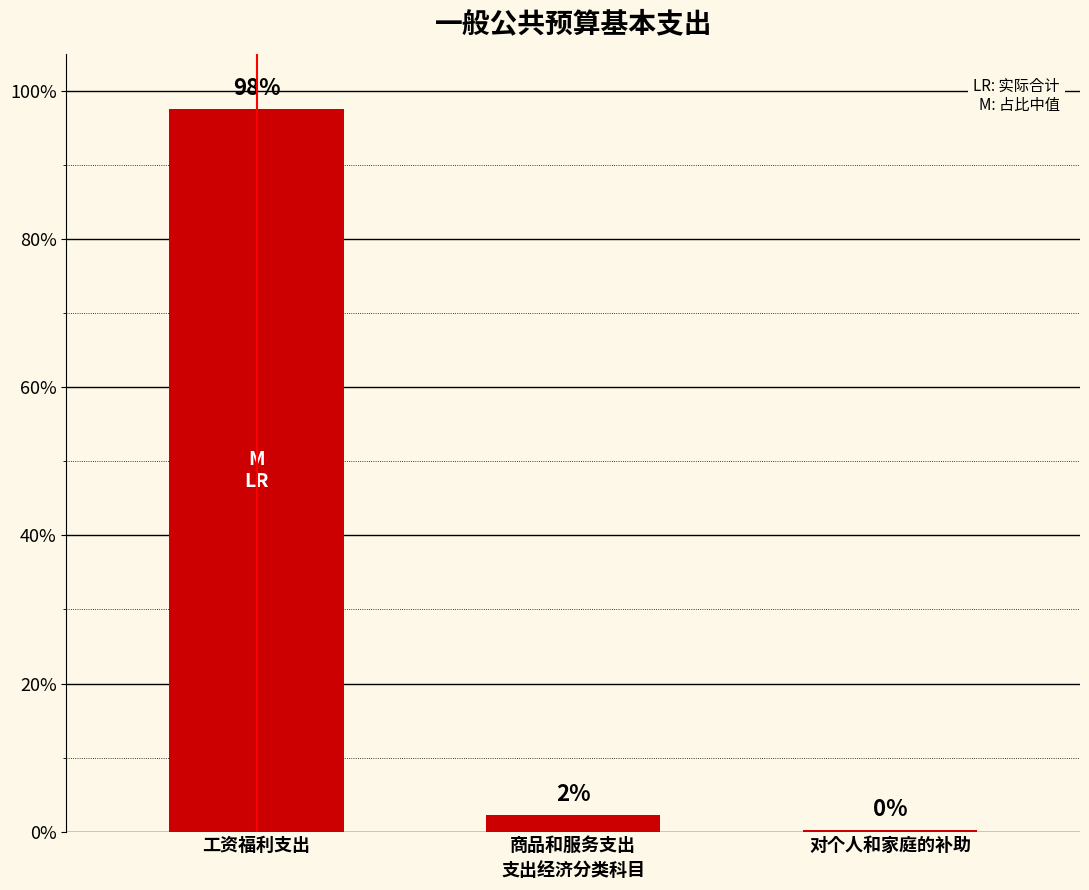

Is it true that the value at 对个人和家庭的补助 is 0.2?

True